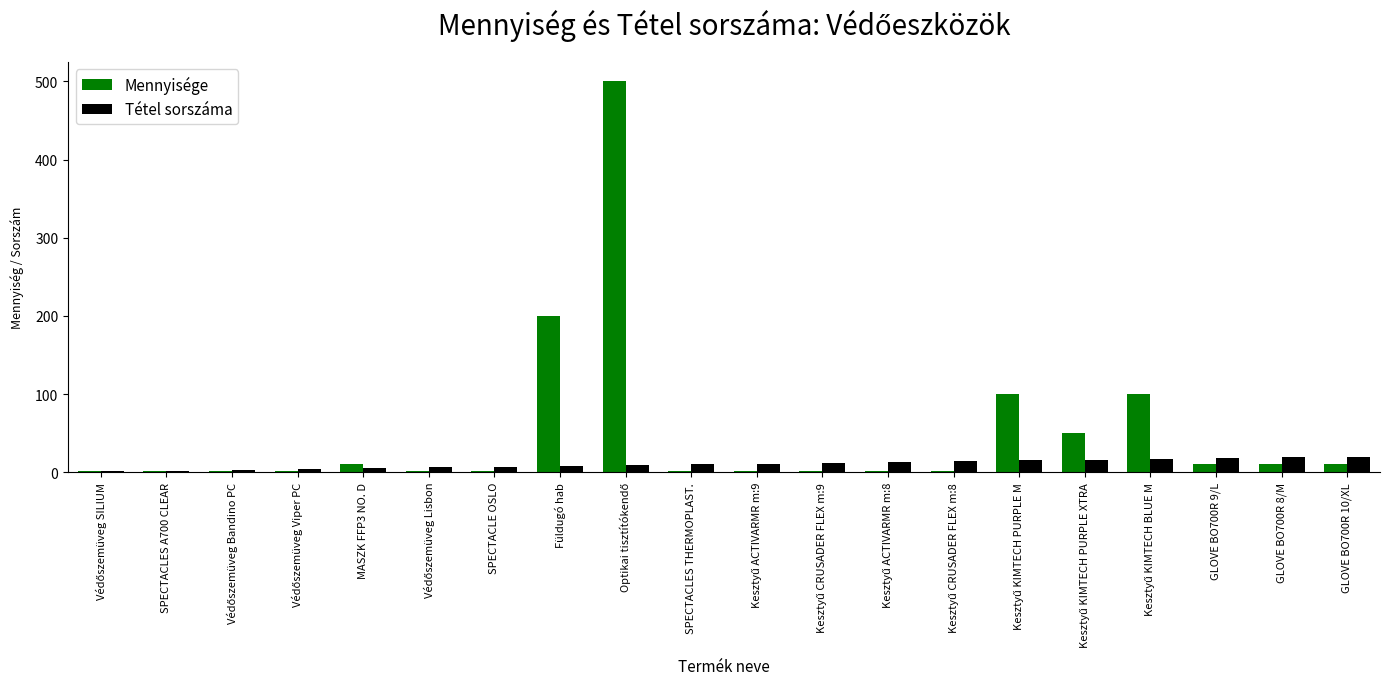

Where is Mennyisége nearest to the value 250?

Füldugó hab